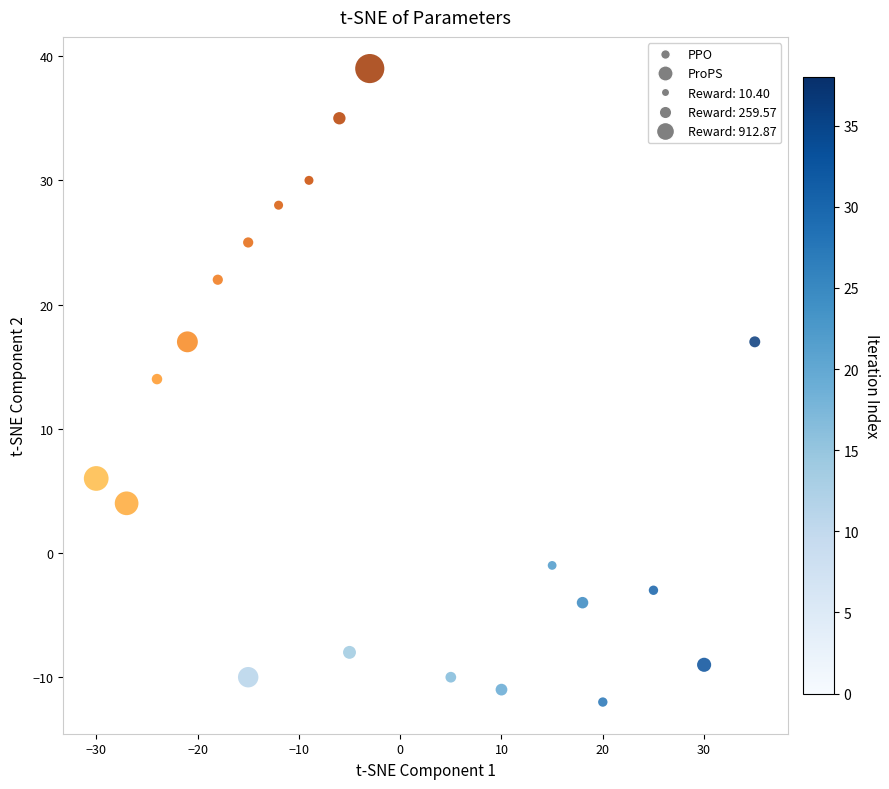

Which series reaches the maximum Y coordinate?

PPO